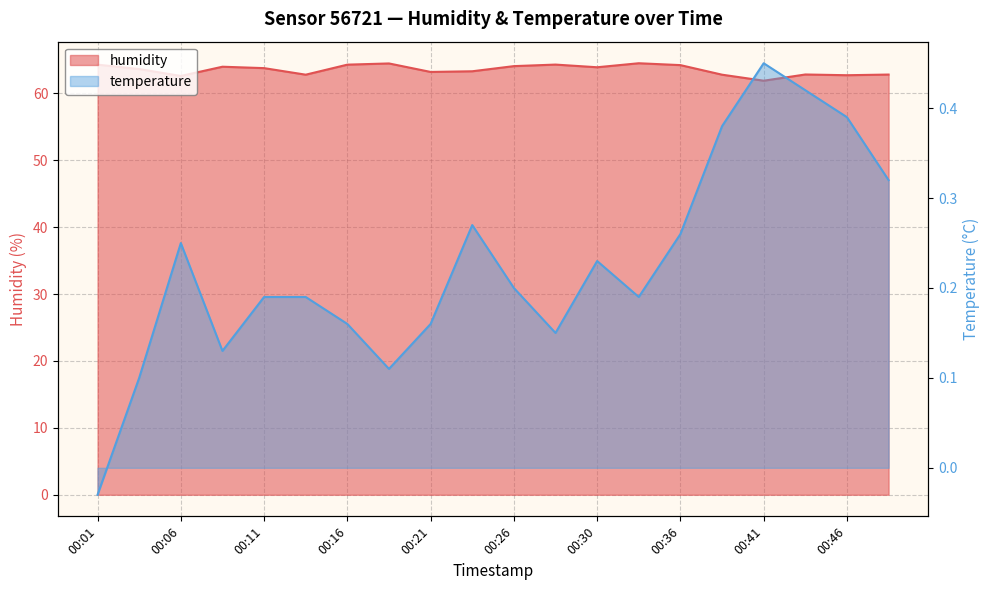

At which category does humidity reach its first local valley?

00:06